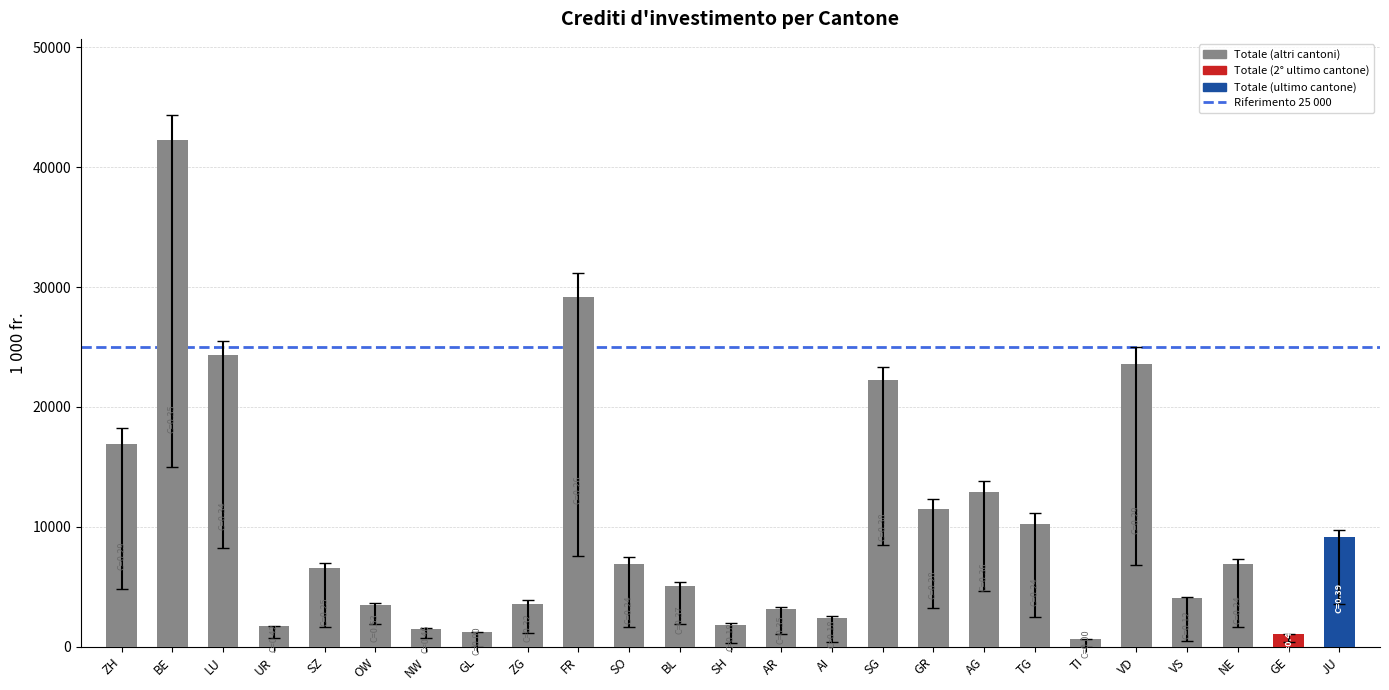

What is the difference between the maximum and minimum values?

41638.0